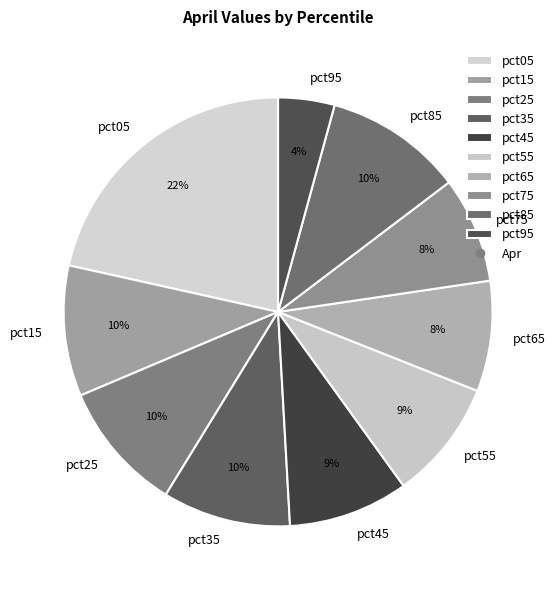

What is the largest slice in the pie chart?

pct05